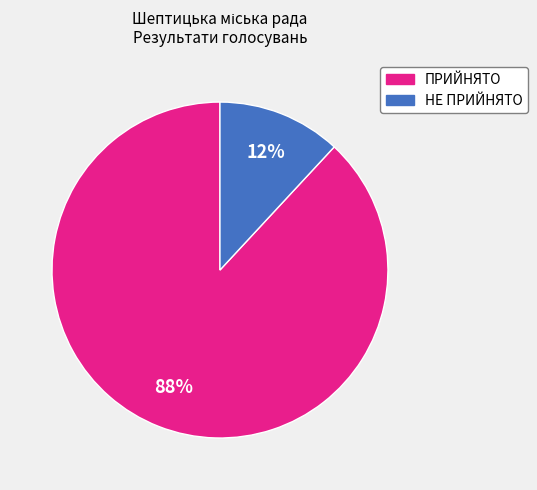

Between НЕ ПРИЙНЯТО and ПРИЙНЯТО, which is larger?

ПРИЙНЯТО